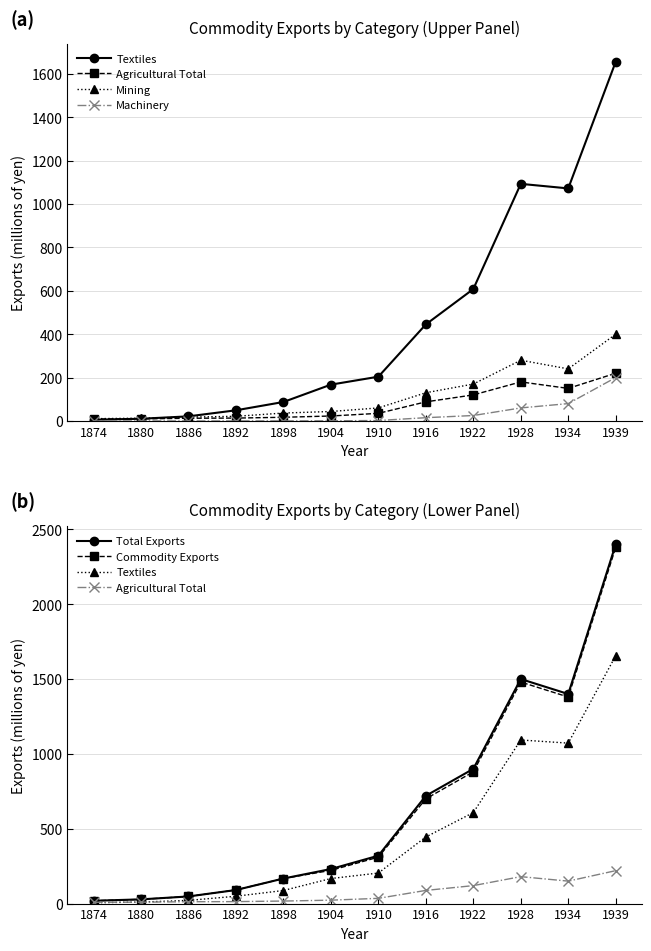

True or false: Agricultural Total has more than 0 points higher than both neighbors.

True